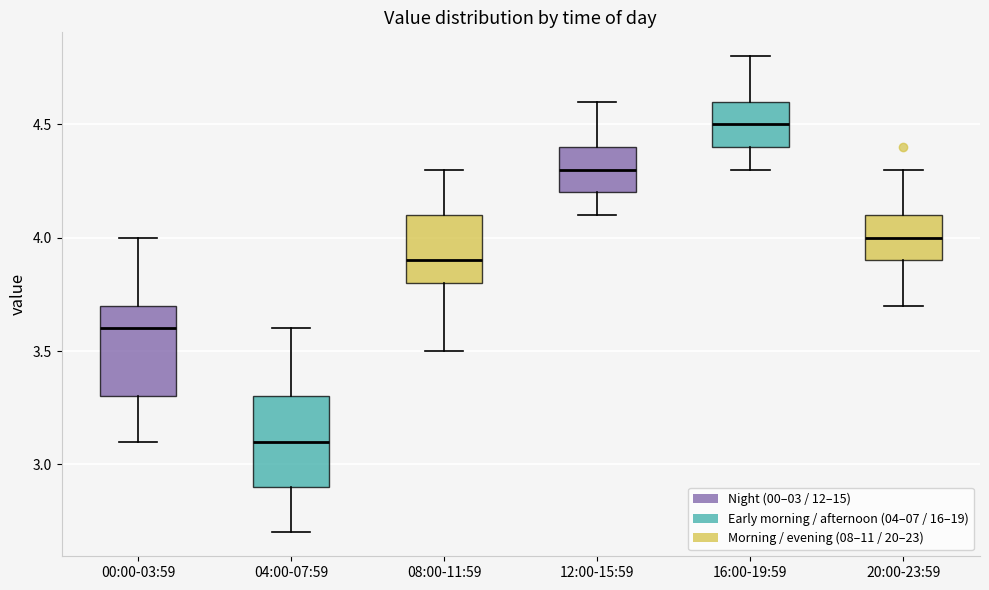

Reading left to right, read every box against the y-axis: the position of its median line, the range the box covers, and the ends of its whiskers. The values are not printed on the chart, so give them approximately, as read against the axis.

00:00-03:59: median 3.6, box 3.3 to 3.7, whiskers 3.1 to 4.0
04:00-07:59: median 3.1, box 2.9 to 3.3, whiskers 2.7 to 3.6
08:00-11:59: median 3.9, box 3.8 to 4.1, whiskers 3.5 to 4.3
12:00-15:59: median 4.3, box 4.2 to 4.4, whiskers 4.1 to 4.6
16:00-19:59: median 4.5, box 4.4 to 4.6, whiskers 4.3 to 4.8
20:00-23:59: median 4.0, box 3.9 to 4.1, whiskers 3.7 to 4.3